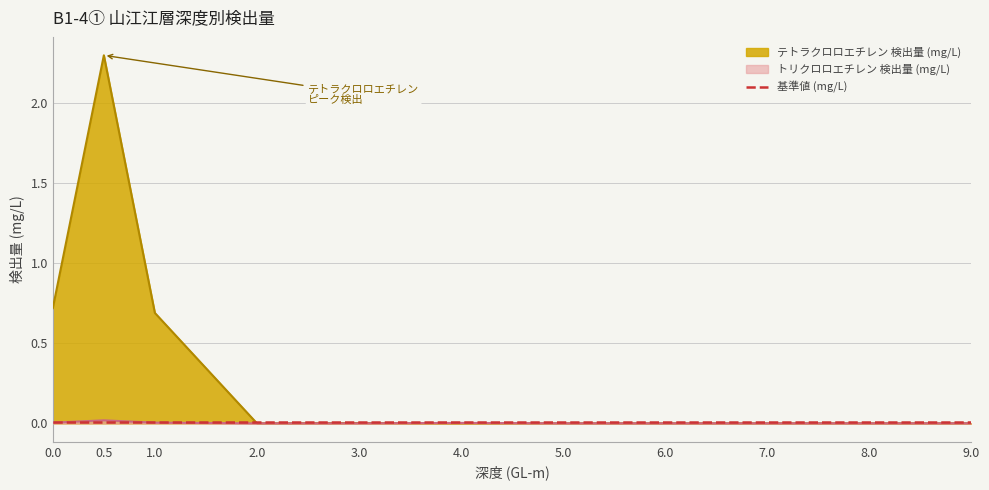

What position from the right is 5.0?

5